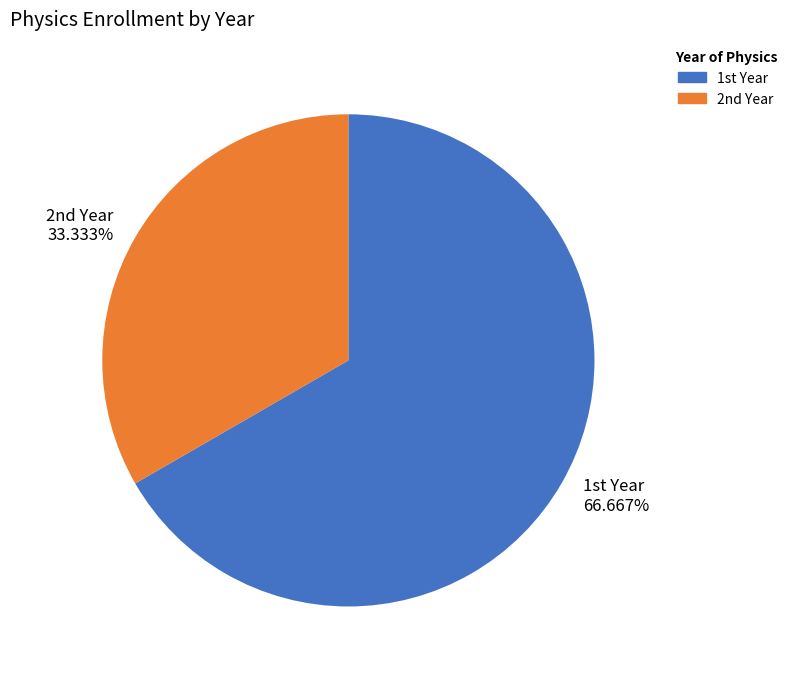

How many slices are in this pie chart?

2